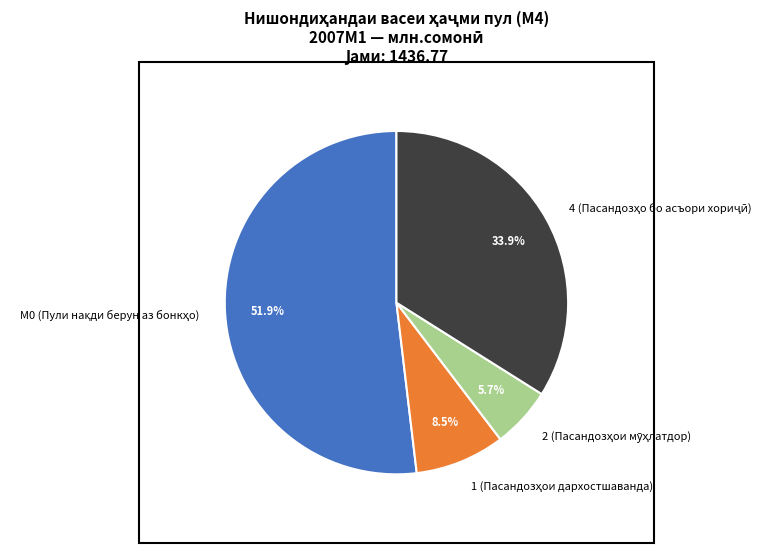

Is there any slice that represents more than half of the pie?

Yes